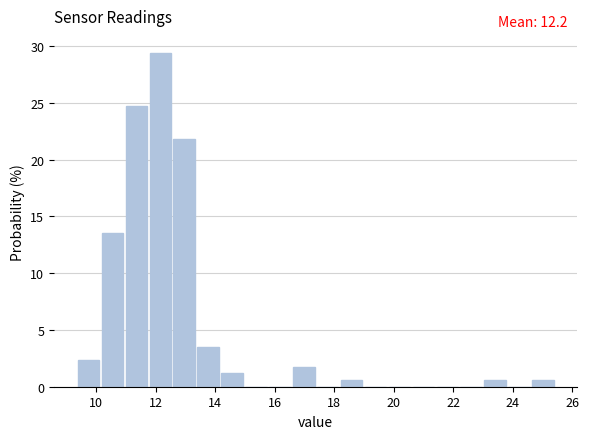

Which range on the x-axis has the tallest bar?

11.8 to 12.6